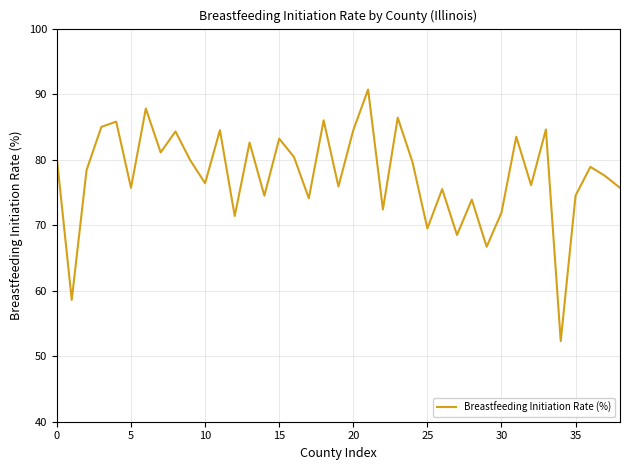

What is the difference between the maximum and minimum values?

38.4